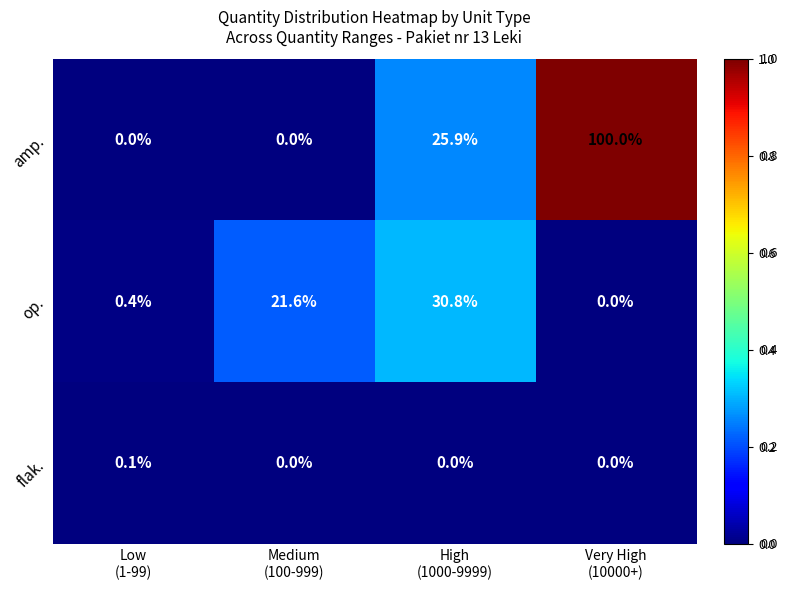

Reading left to right, what are all the values shown in this chart?

amp.: 0.0	0.0	25.9	100.0
op.: 0.4	21.6	30.8	0.0
flak.: 0.1	0.0	0.0	0.0